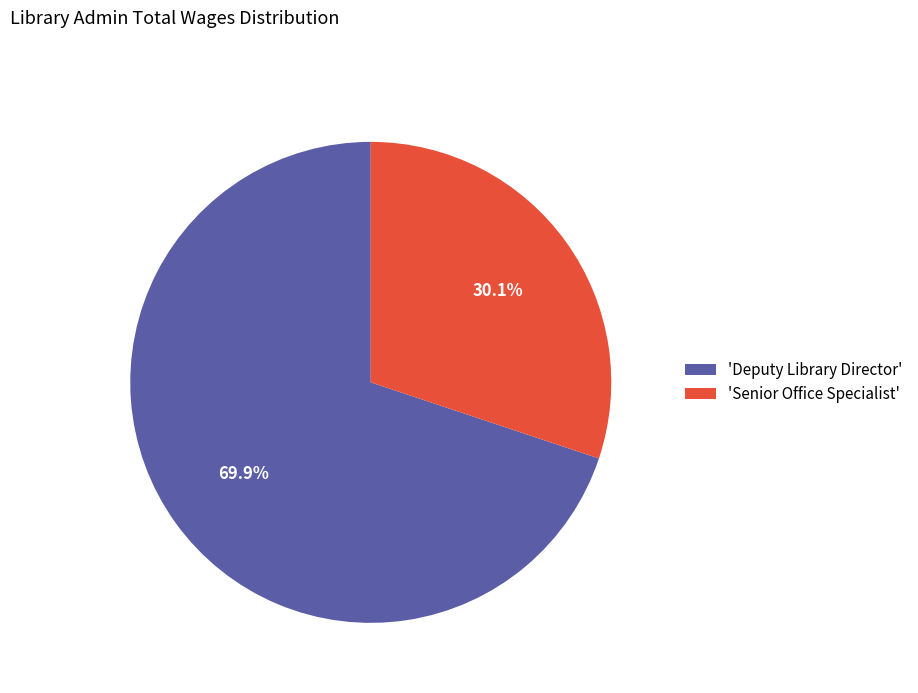

Approximately how many times larger is the value at 'Senior Office Specialist' compared to 'Deputy Library Director'?

0.4